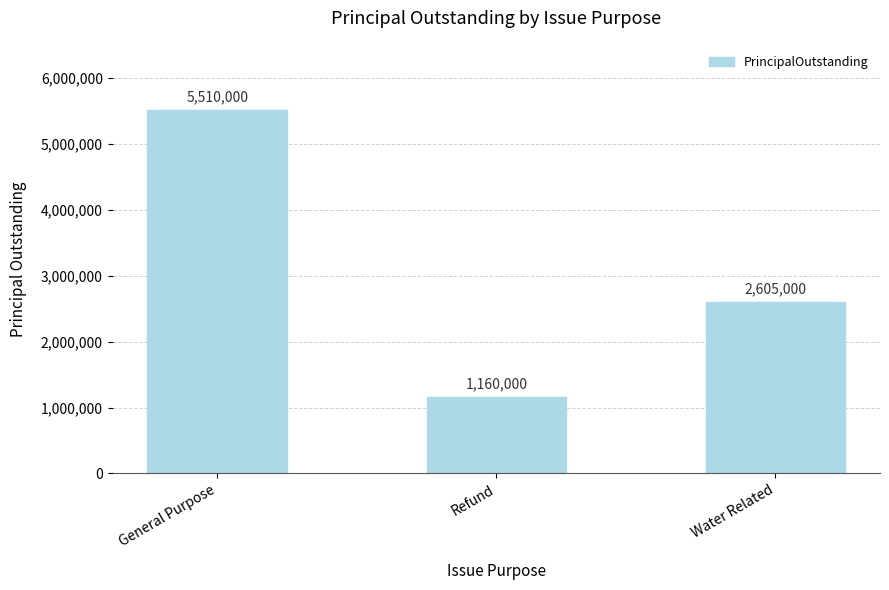

Does the chart contain stacked bars?

No